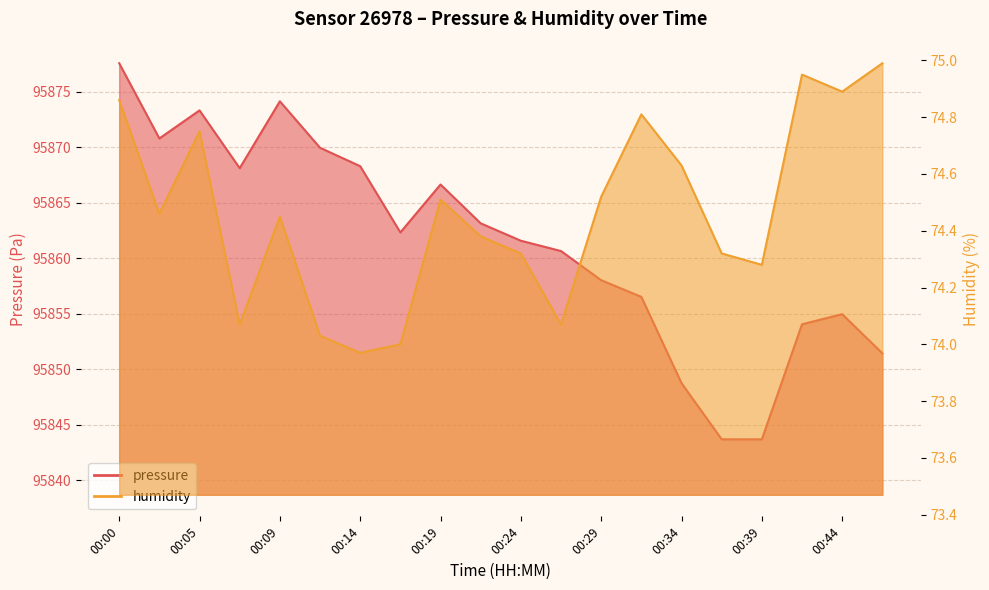

Read the pressure value at 00:29.

95858.0